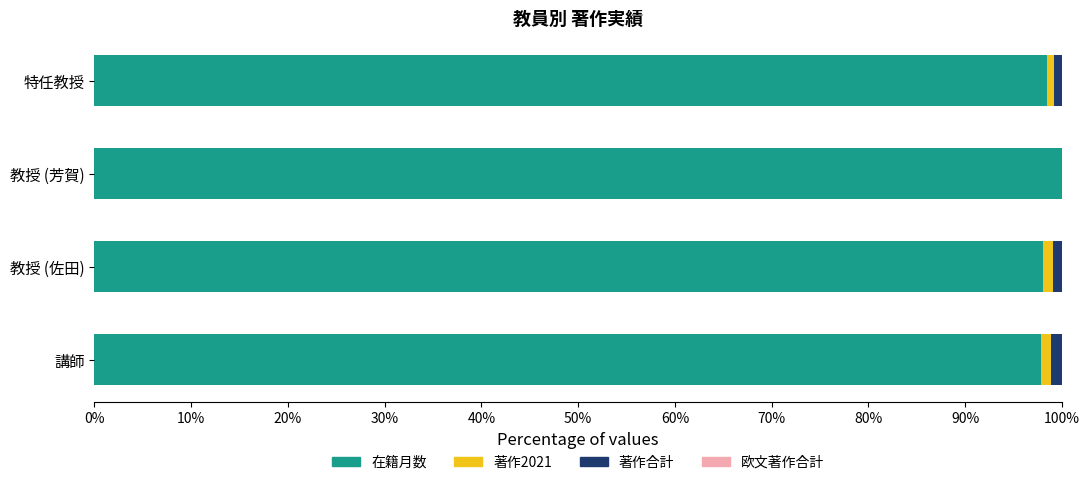

What is the maximum value for 在籍月数?

100.0